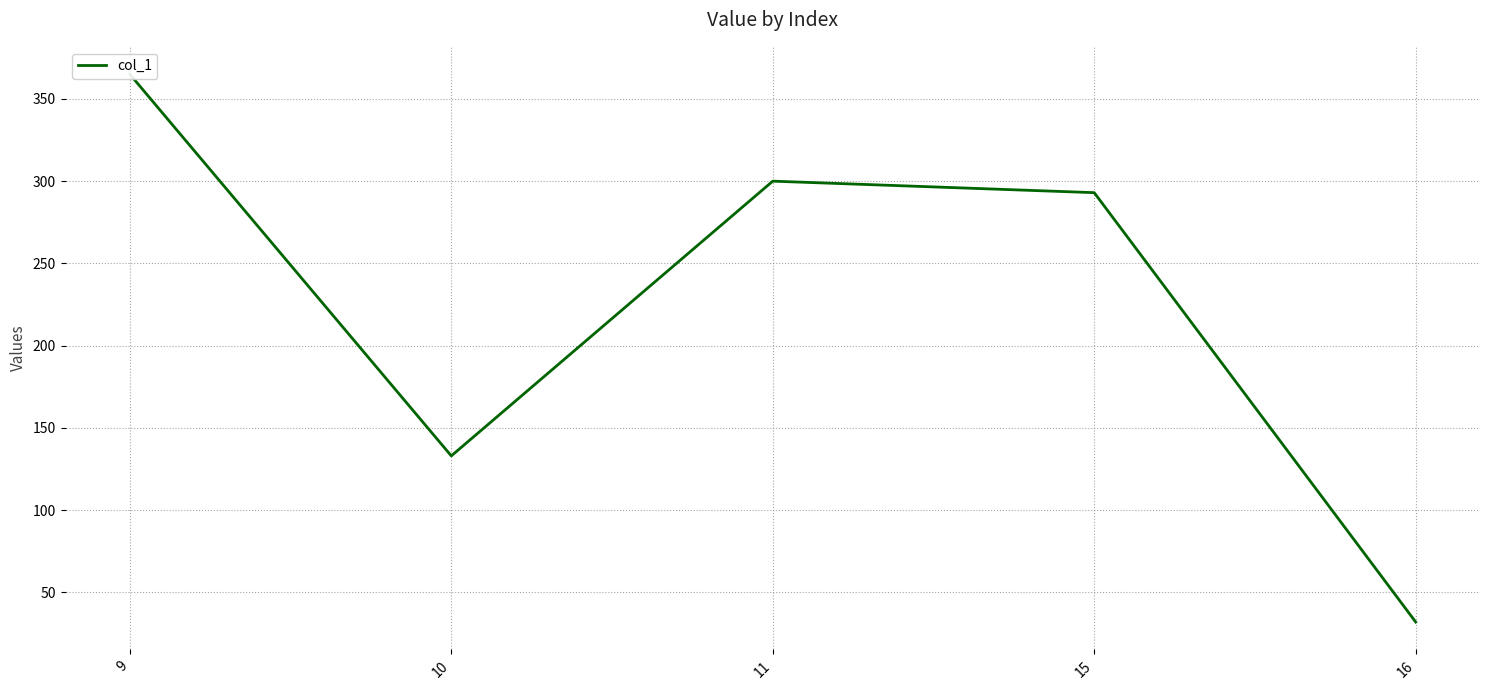

What is the sum of the values at 10 and 16?

165